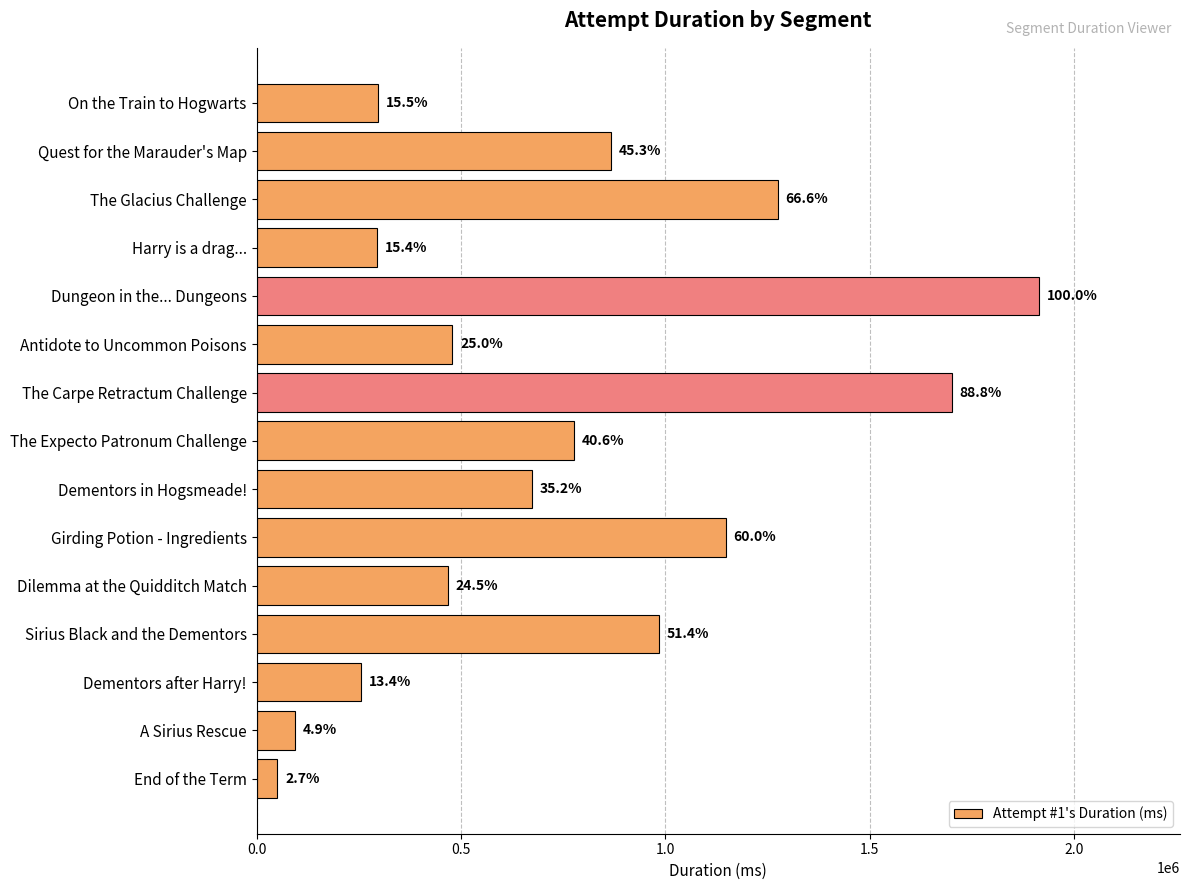

How many bars are there in total?

15